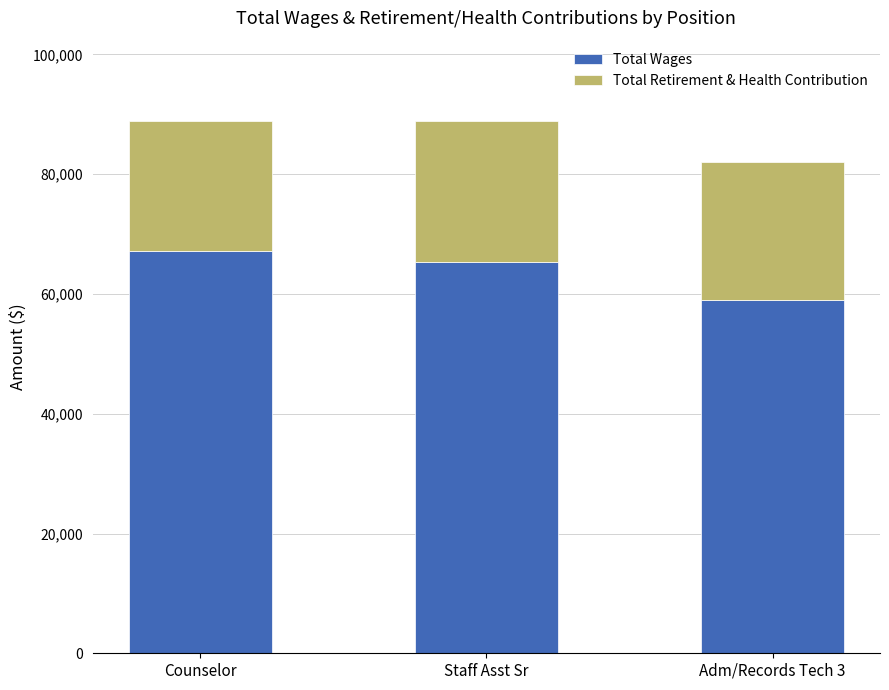

At which label is Total Wages closest to 63083?

Staff Asst Sr